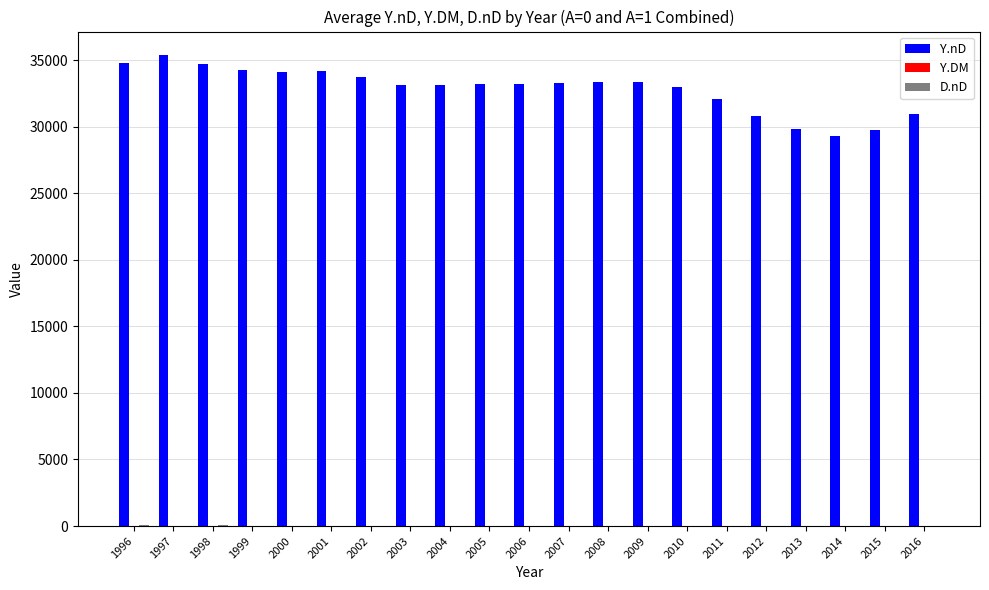

How many groups of bars are there?

21